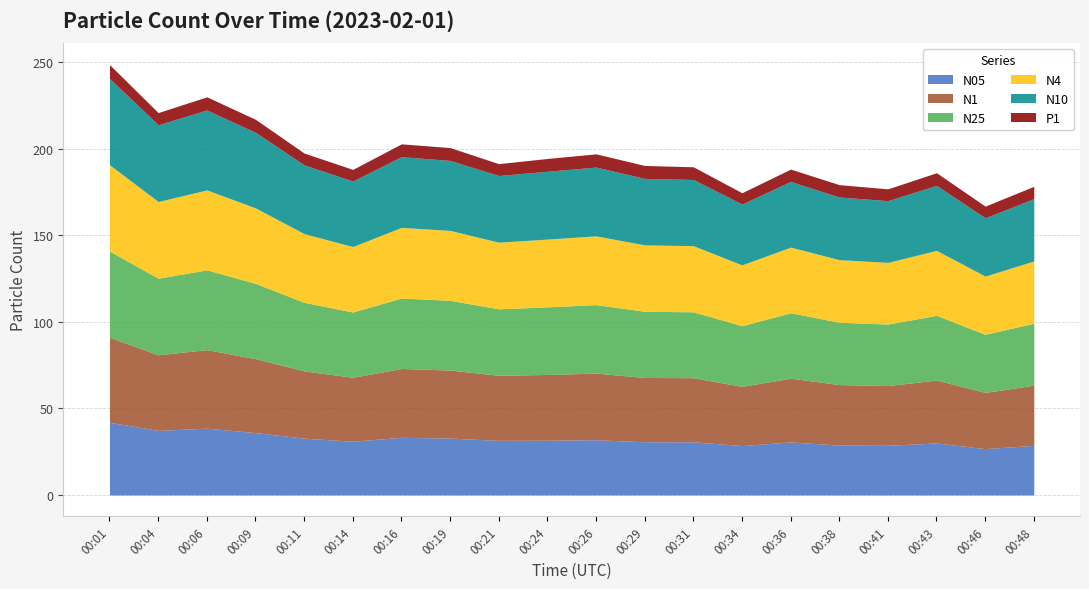

At which label does N05 reach its peak?

00:01